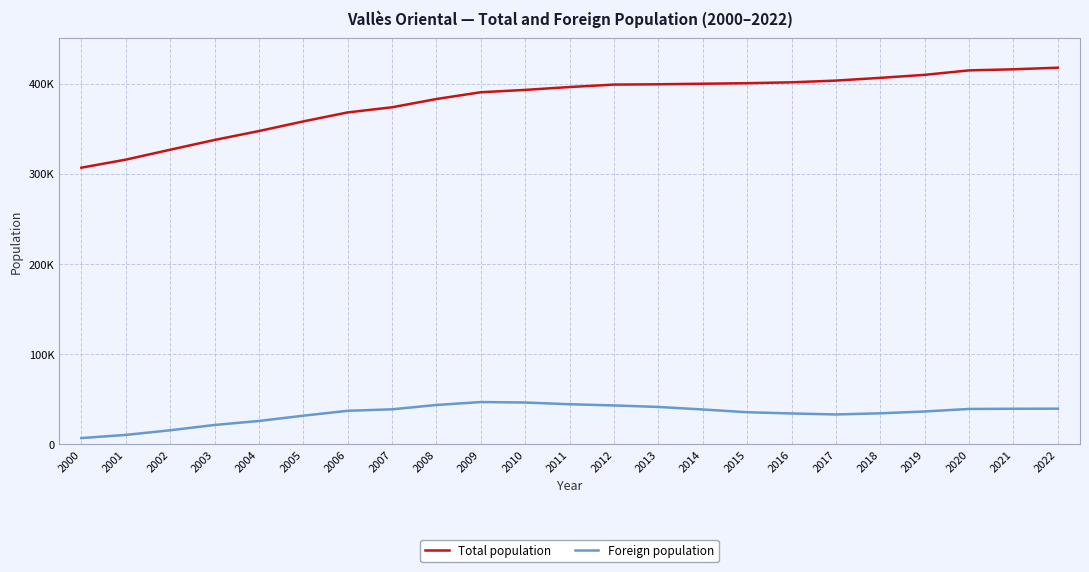

Does the chart display data point markers on the line(s)?

No